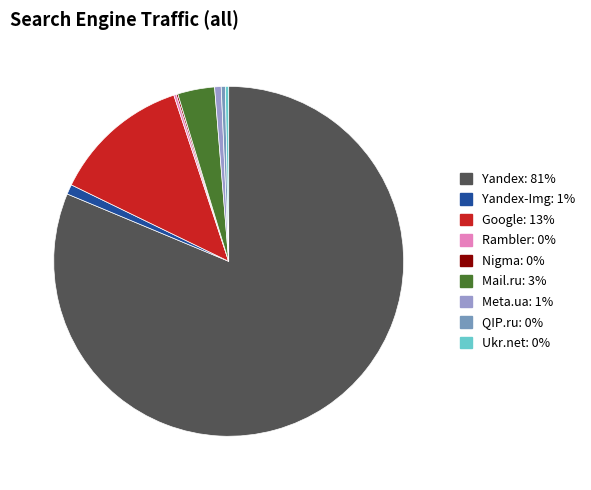

Which slice is the largest?

Yandex